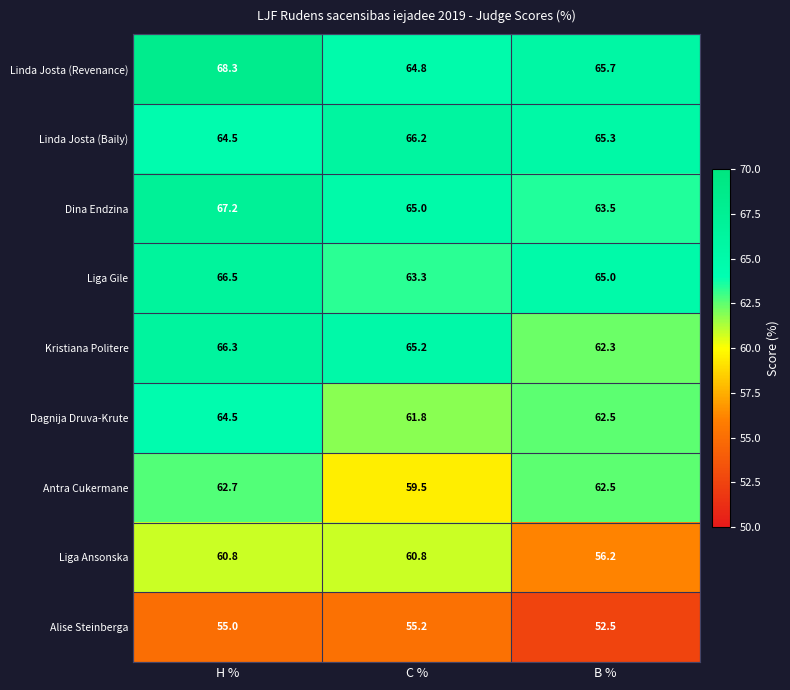

What is the minimum value shown in the chart?

52.5